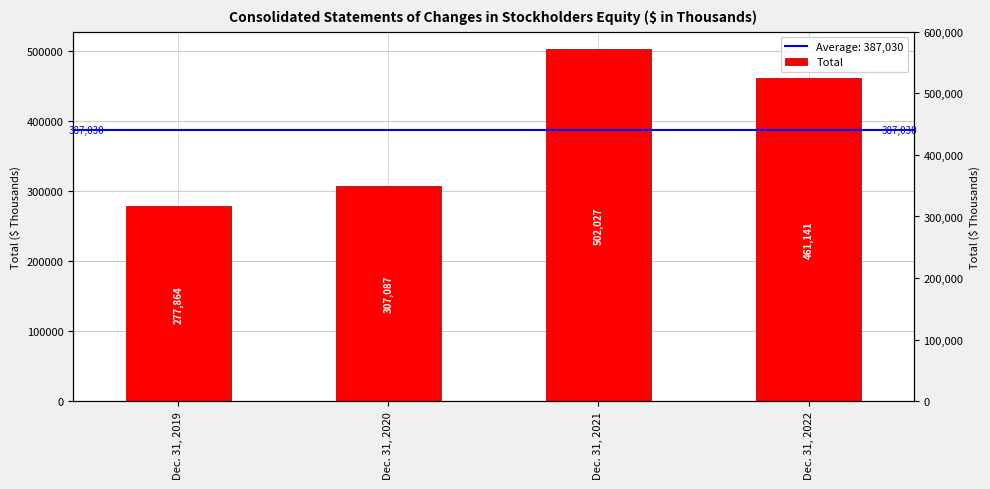

Reading left to right, list all the values displayed in this chart.

Dec. 31, 2019=277864	Dec. 31, 2020=307087	Dec. 31, 2021=502027	Dec. 31, 2022=461141